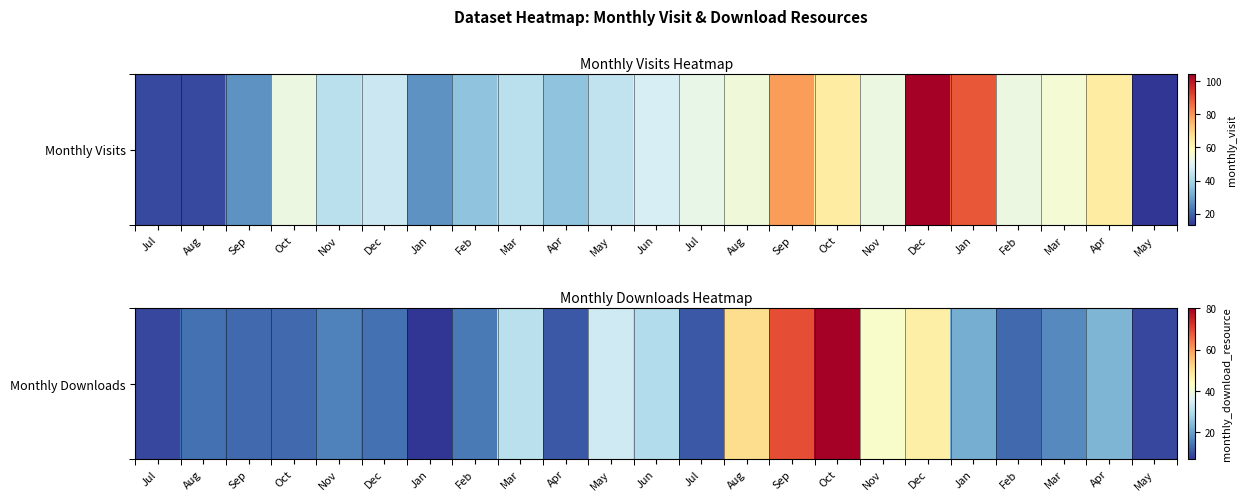

Which has a higher value, Sep or Aug?

Aug